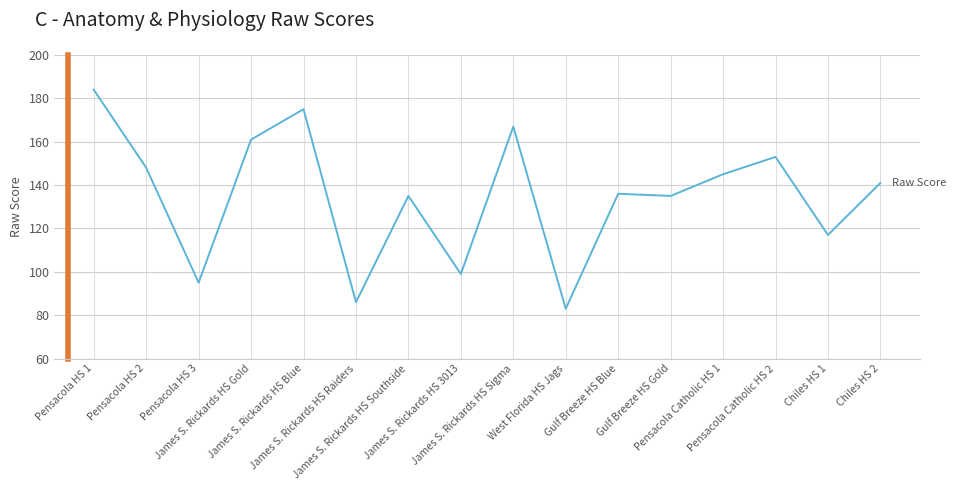

What is the maximum value shown in the chart?

184